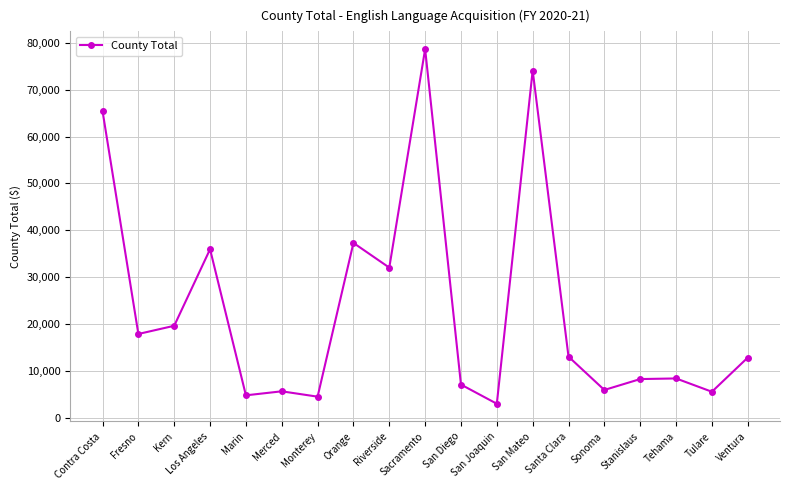

Which has a higher value, Monterey or Ventura?

Ventura